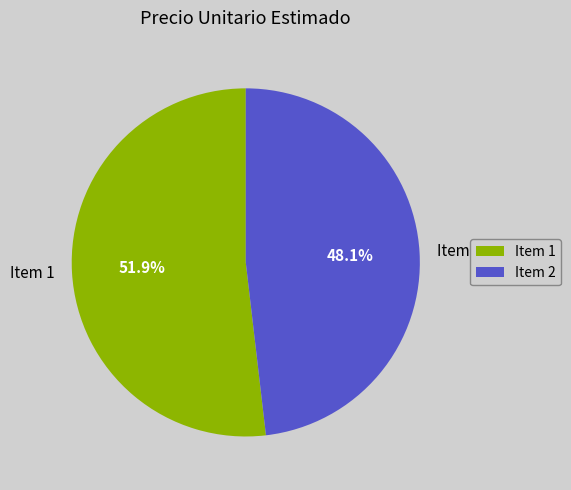

Count the number of slices in the pie.

2